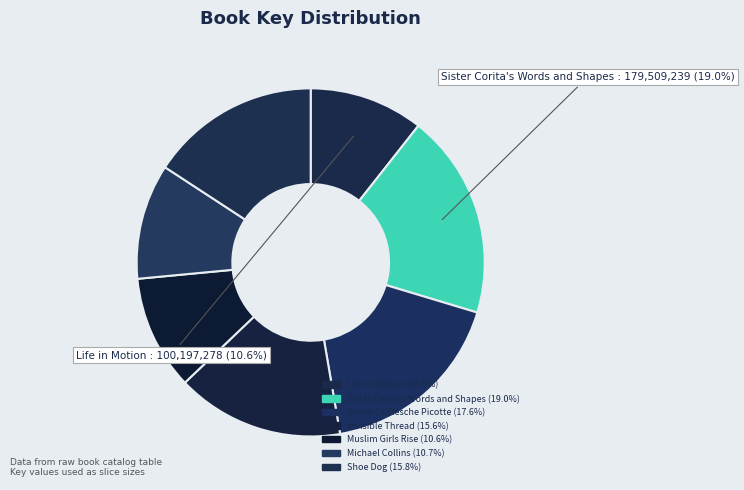

Is it true that Sister Corita's Words and Shapes is 19% of the pie?

True